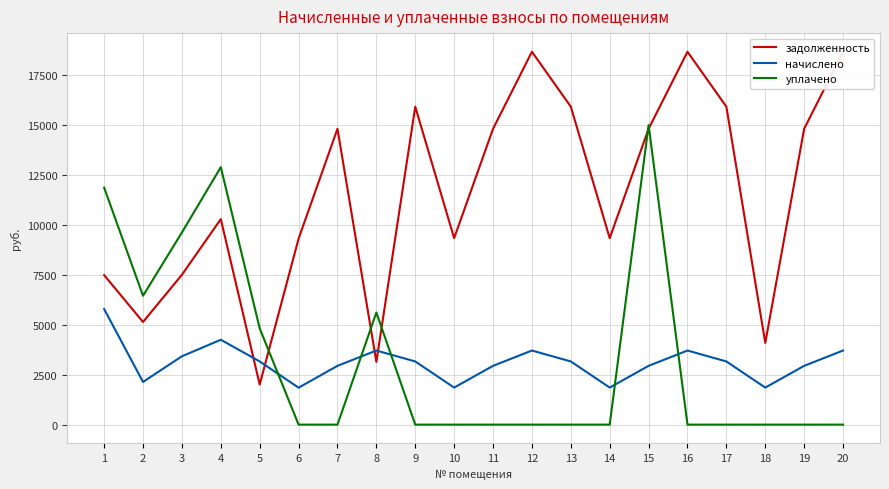

What is the difference between the highest and lowest values at 1?

6071.4